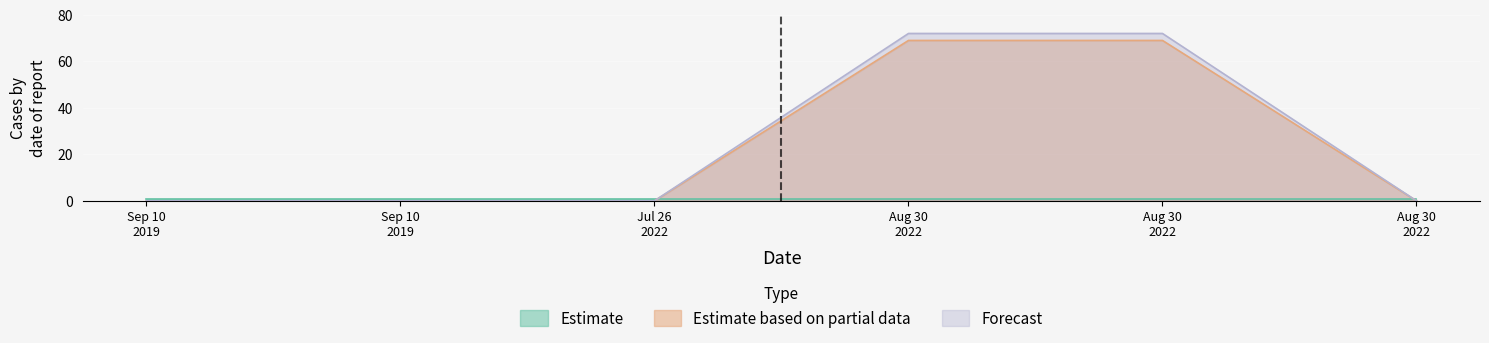

List the series in order of their peak value, lowest first.

Estimate, Estimate based on partial data, Forecast